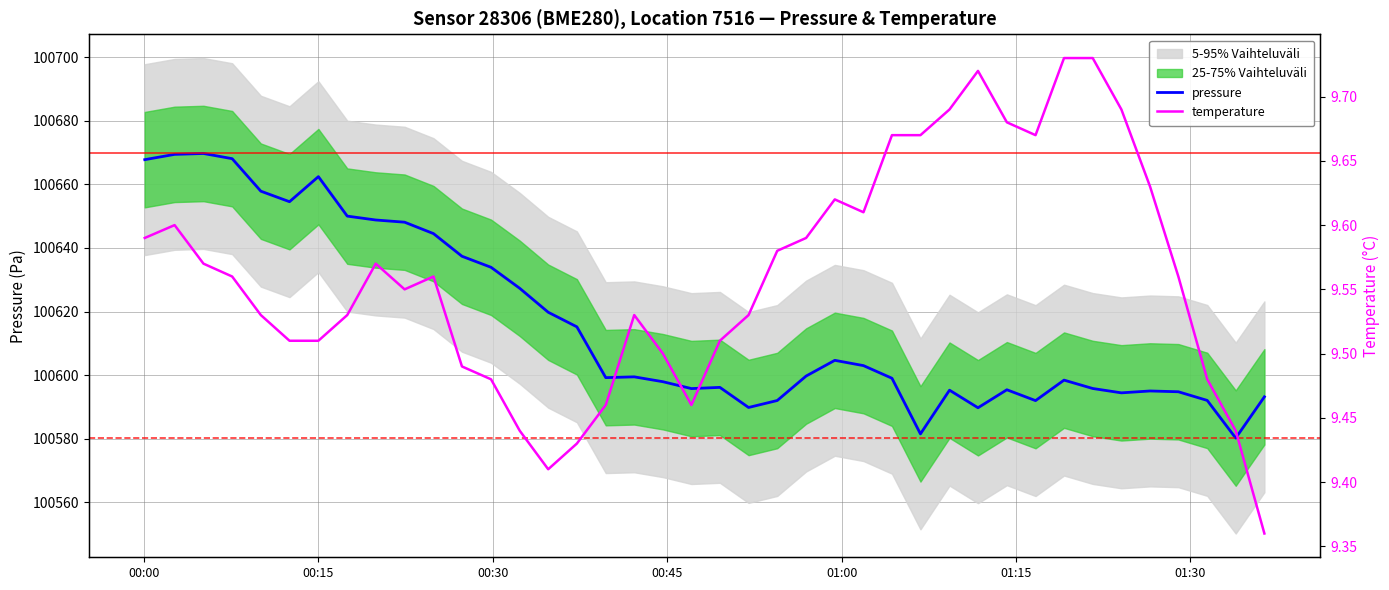

What is the lowest value of the pressure series?

100580.2